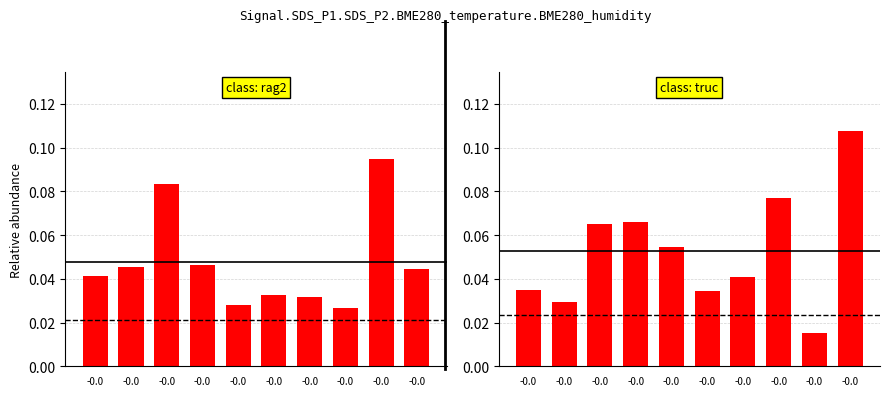

List the labels in order of value, largest first.

-0.0, -0.0, -0.0, -0.0, -0.0, -0.0, -0.0, -0.0, -0.0, -0.0